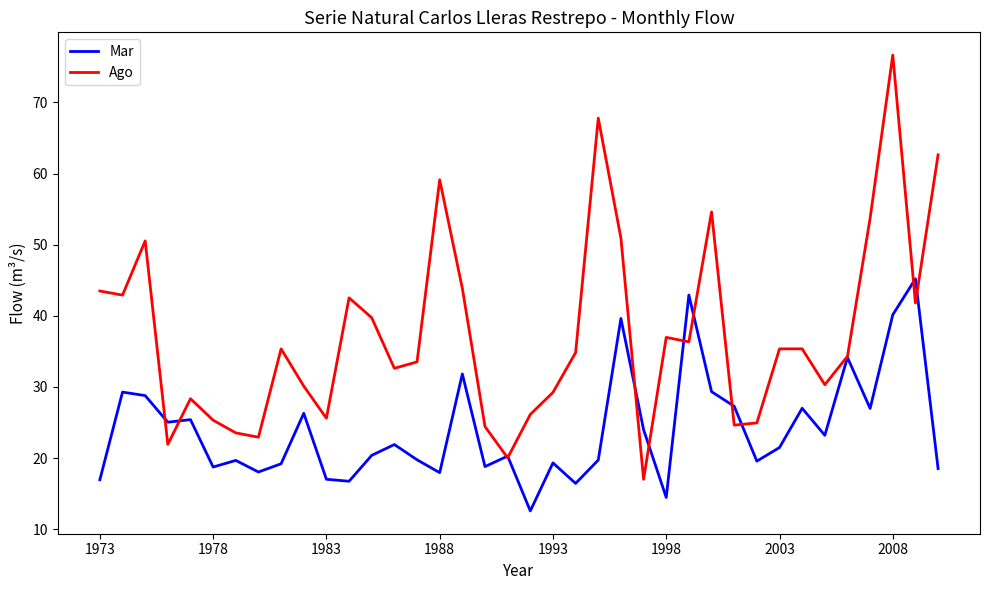

Rank the series by their maximum value, from highest to lowest.

Ago, Mar